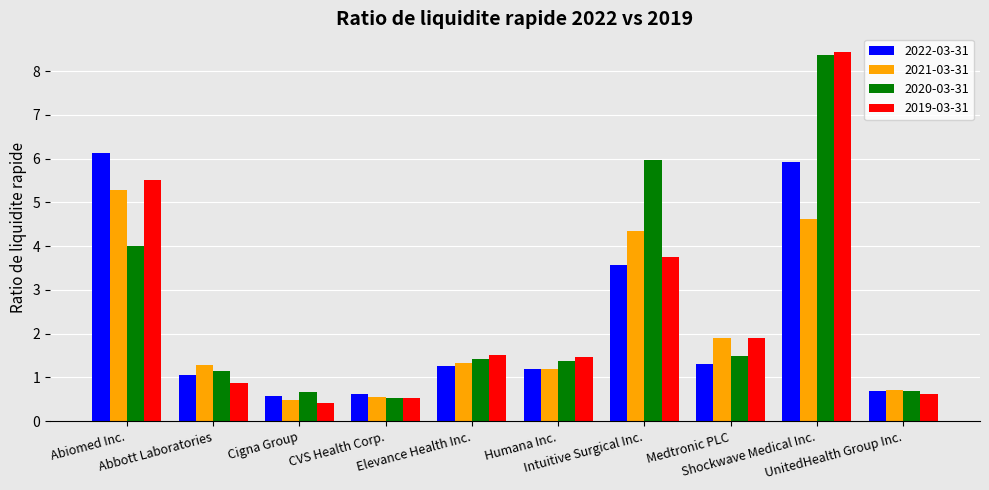

Is it true that 2020-03-31 equals 1.5 at Medtronic PLC?

True